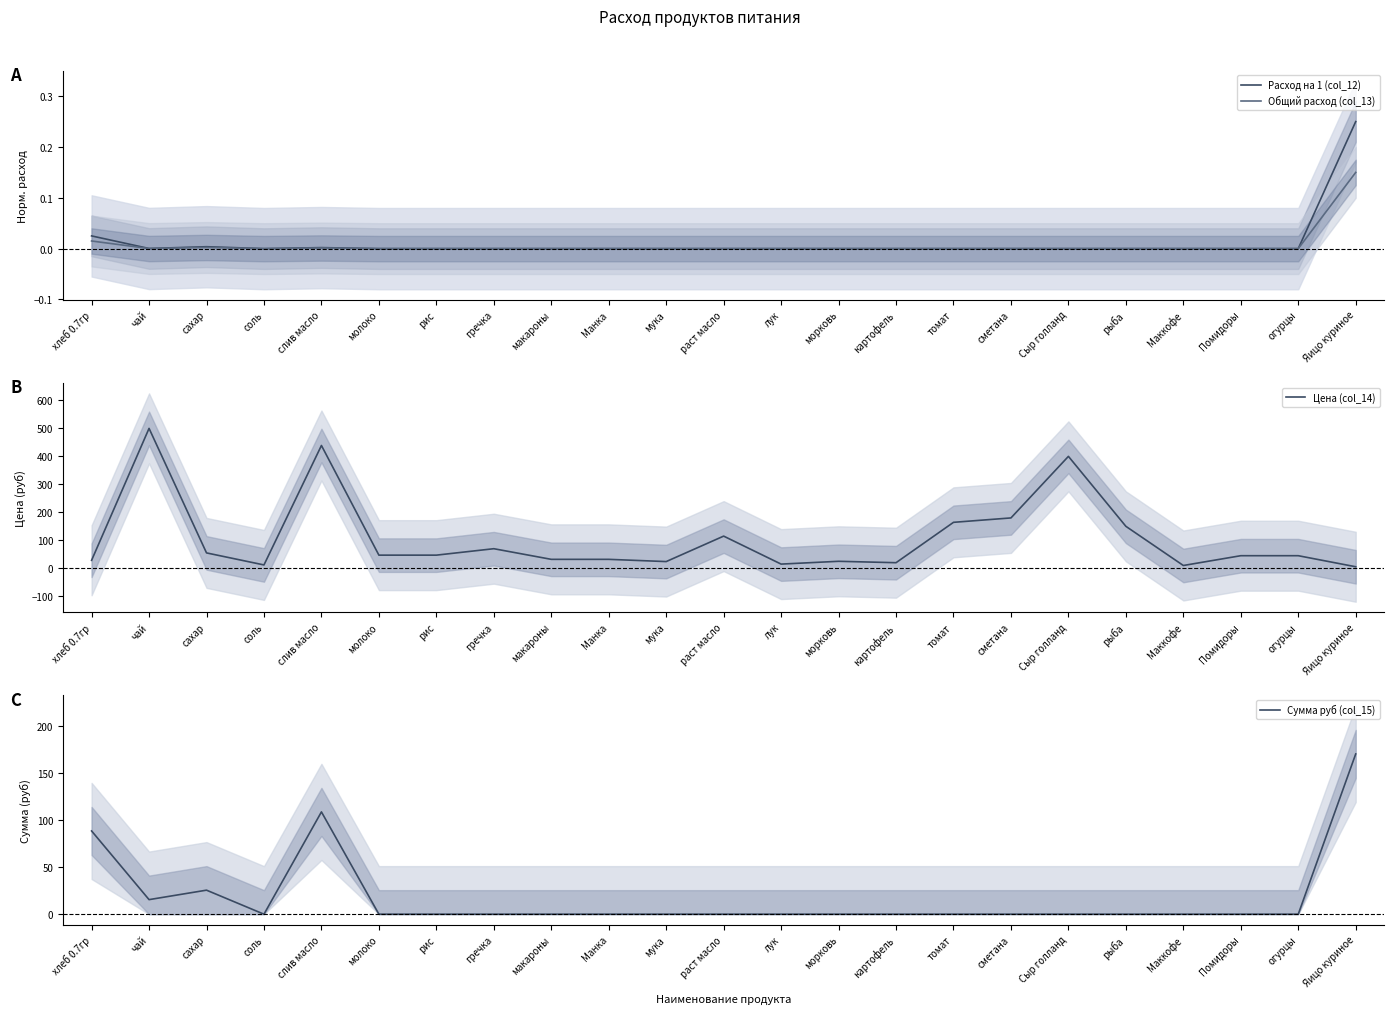

What is the maximum value for Расход на 1 (col_12)?

0.2